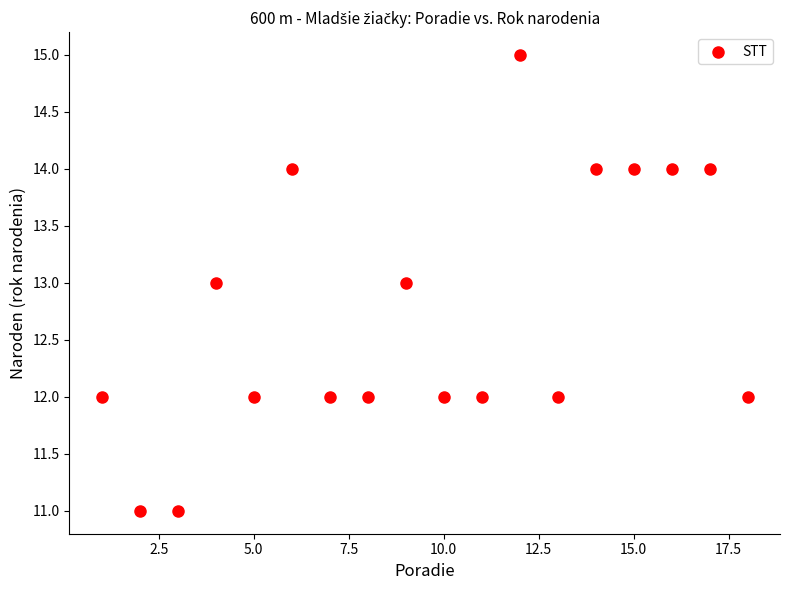

What is the range of Y values (max minus min)?

4